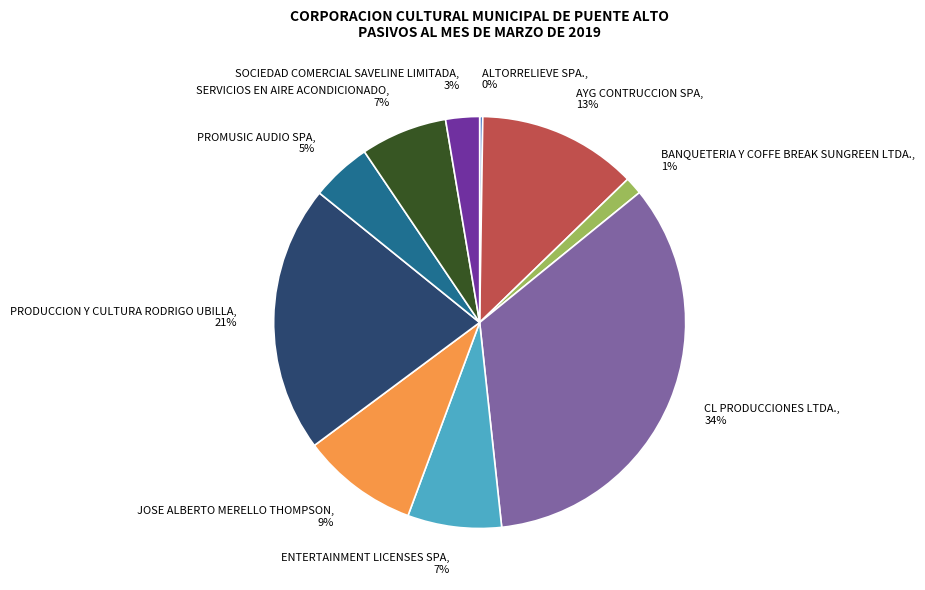

Which has a higher value, ENTERTAINMENT LICENSES SPA or SOCIEDAD COMERCIAL SAVELINE LIMITADA?

ENTERTAINMENT LICENSES SPA